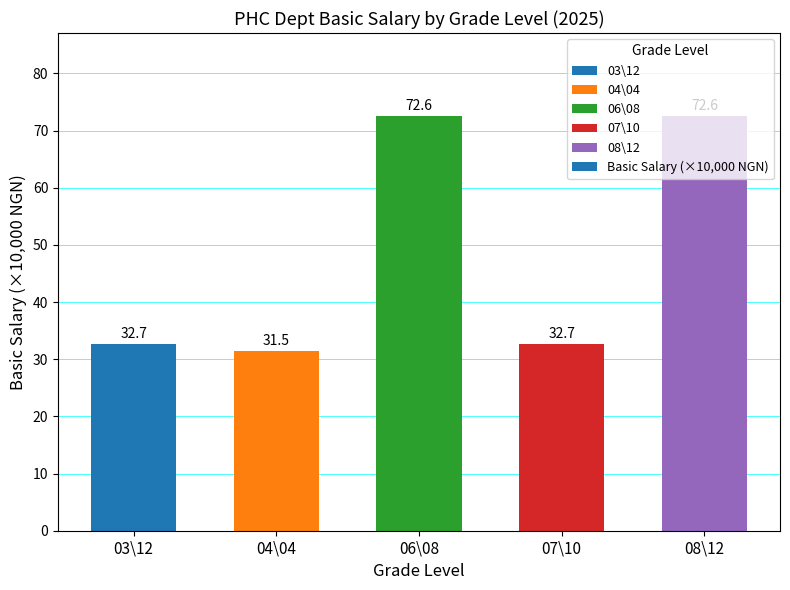

Read the value at 07\10.

32.7